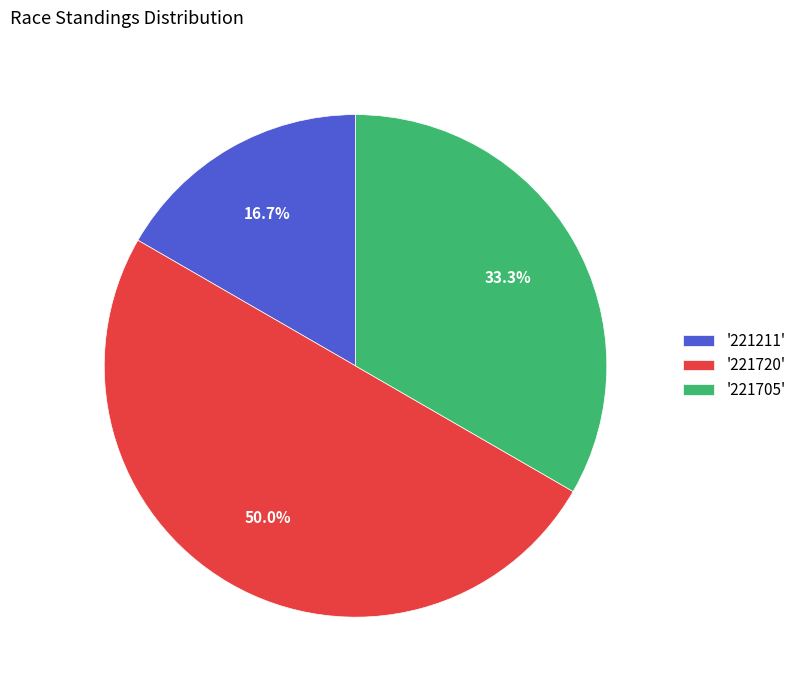

Between '221211' and '221705', which is larger?

'221705'